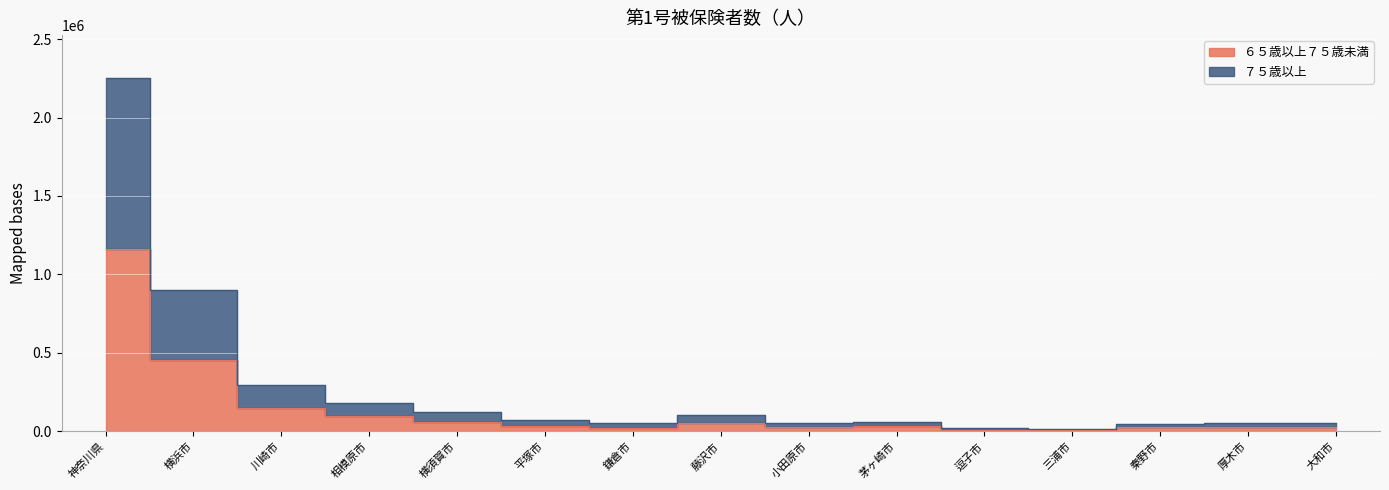

List the labels in order of ６５歳以上７５歳未満 value, smallest first.

三浦市, 逗子市, 鎌倉市, 秦野市, 小田原市, 大和市, 厚木市, 茅ヶ崎市, 平塚市, 藤沢市, 横須賀市, 相模原市, 川崎市, 横浜市, 神奈川県